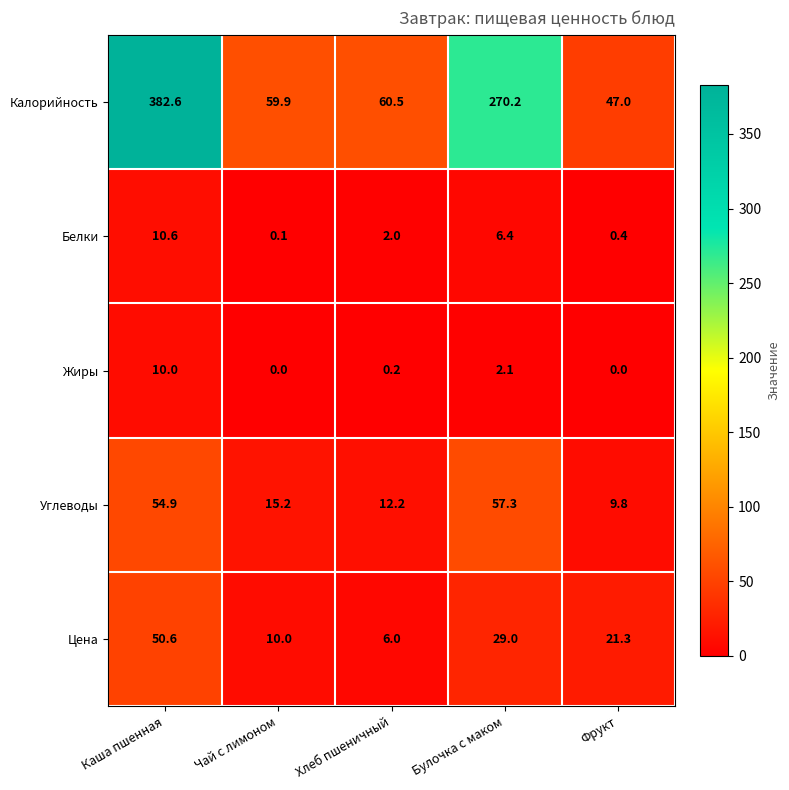

Between Чай с лимоном and Булочка с маком, which series saw the biggest shift?

Калорийность